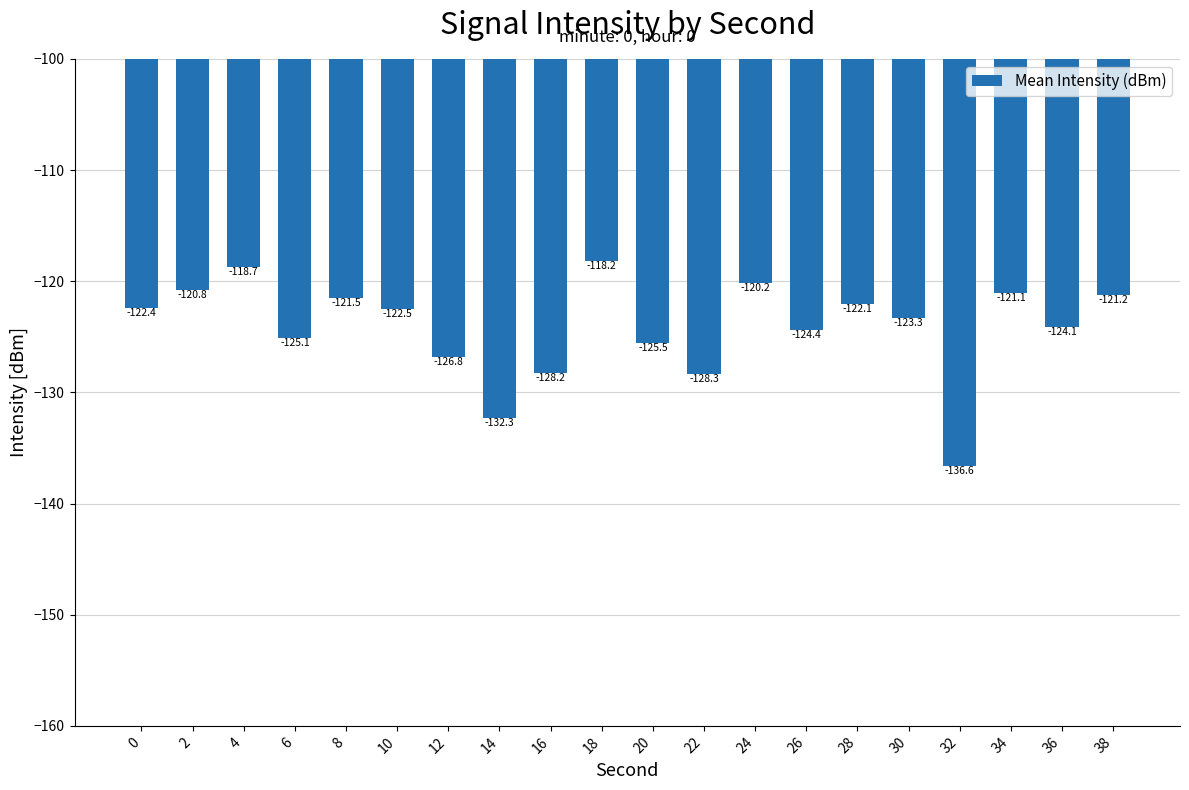

What is the average value?

-124.2